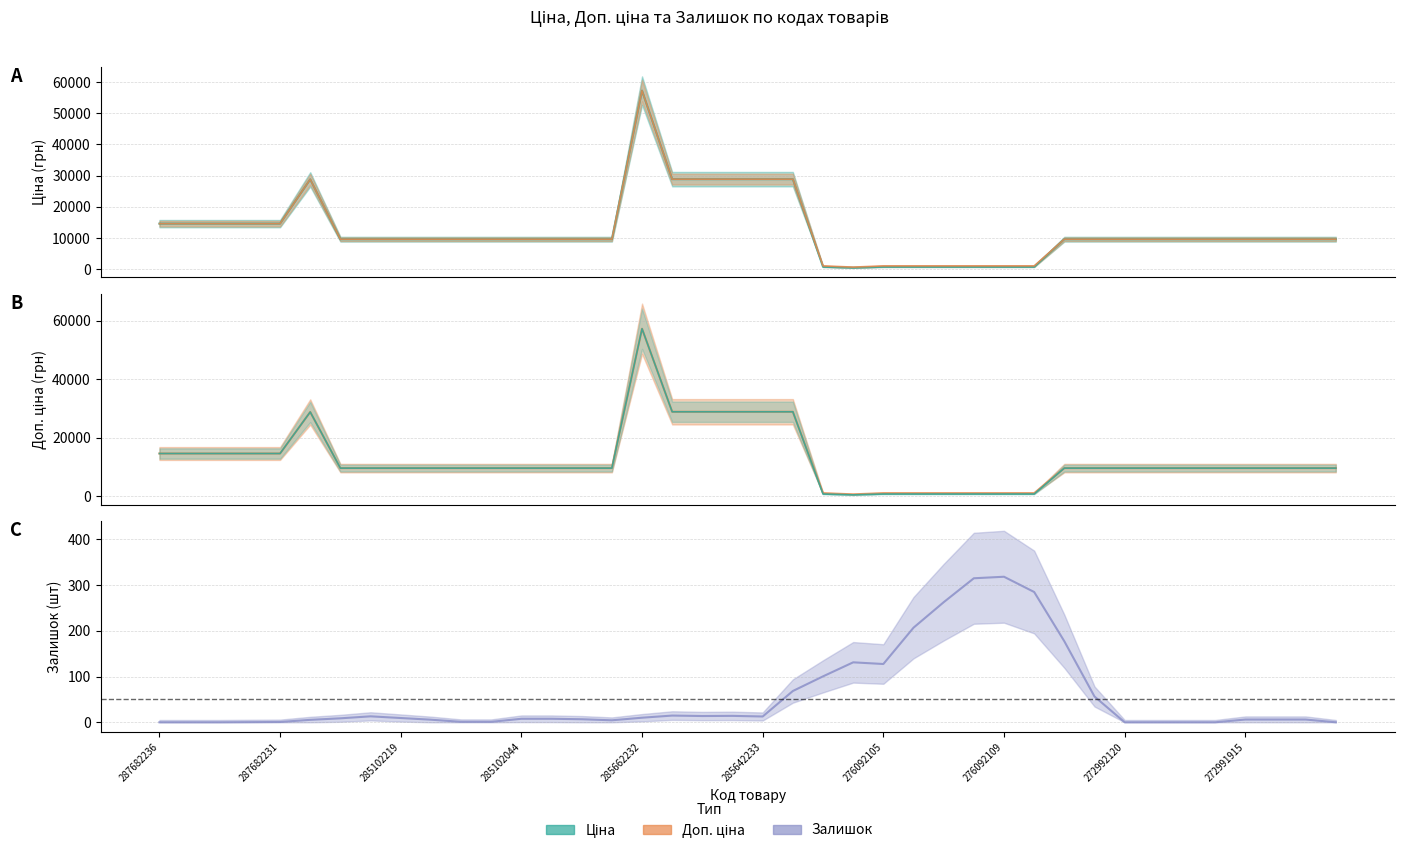

In Ціна, how many points are higher than both neighbors (excluding endpoints)?

2